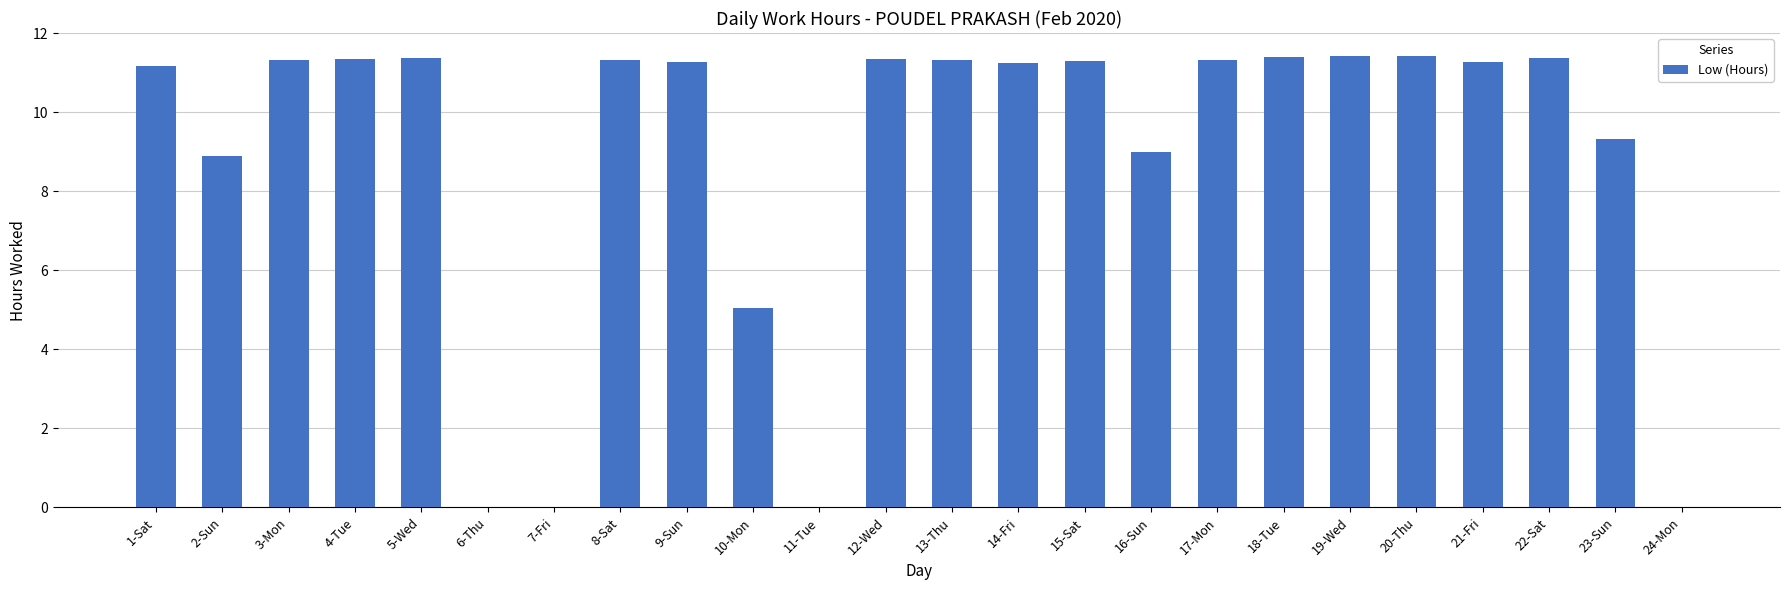

What is the change in value from 4-Tue to 10-Mon?

-6.3